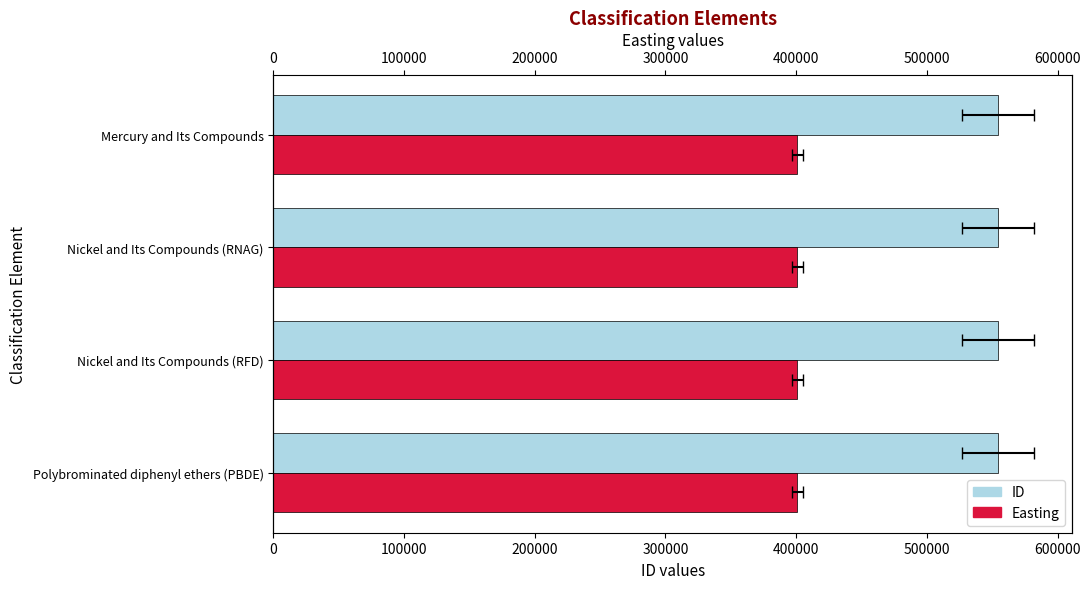

Which series has the largest range (max minus min)?

ID